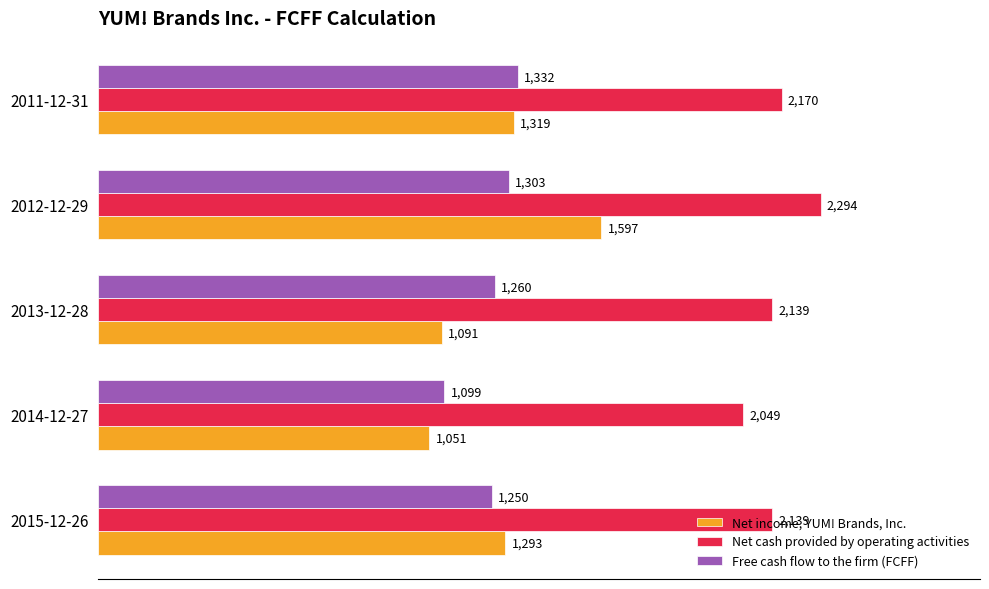

Count the number of categories in the chart.

5